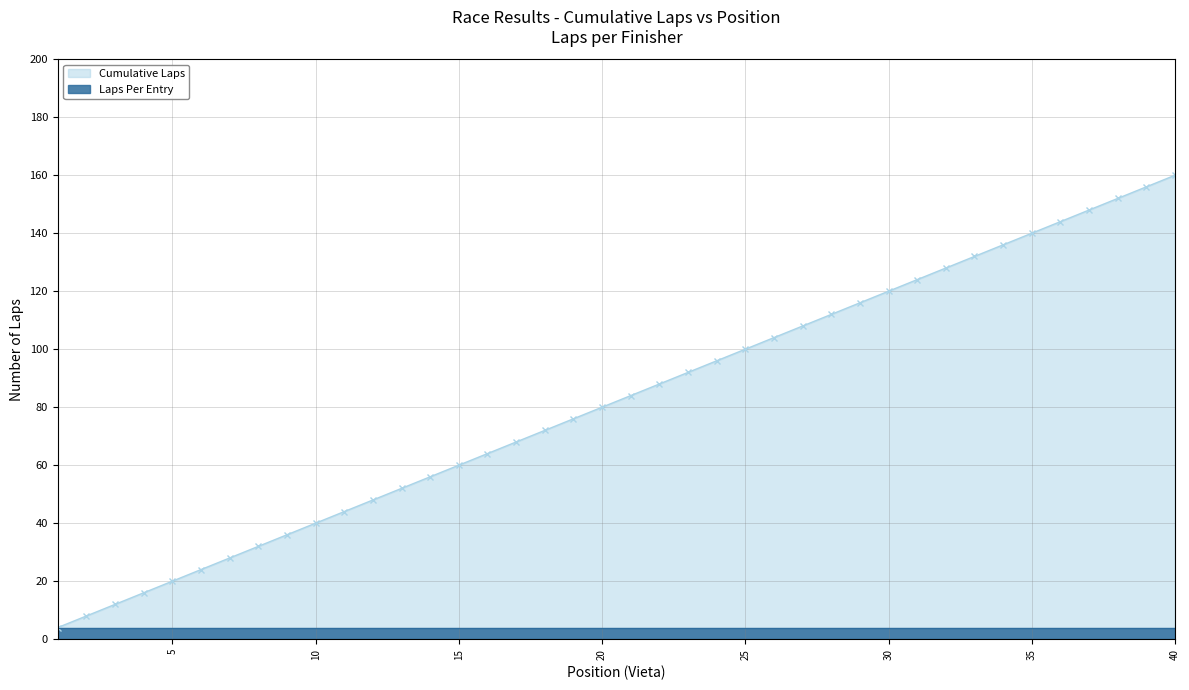

How many values are below 84?

20